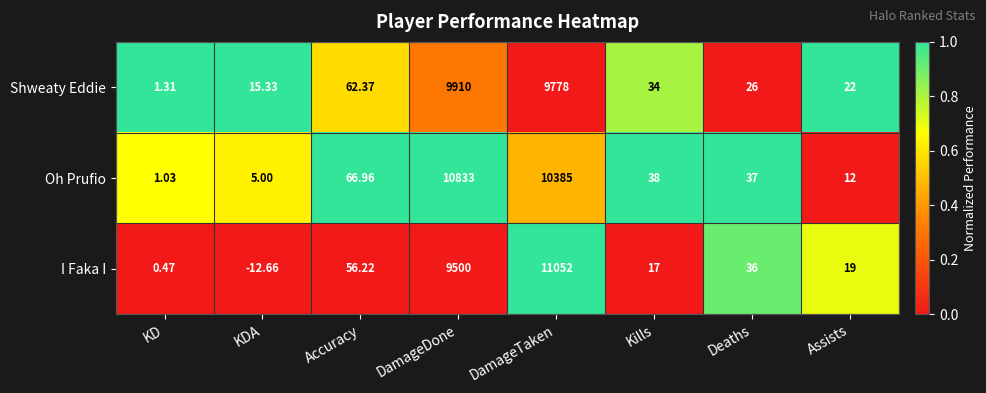

Which category has the highest value in the Oh Prufio series?

DamageDone